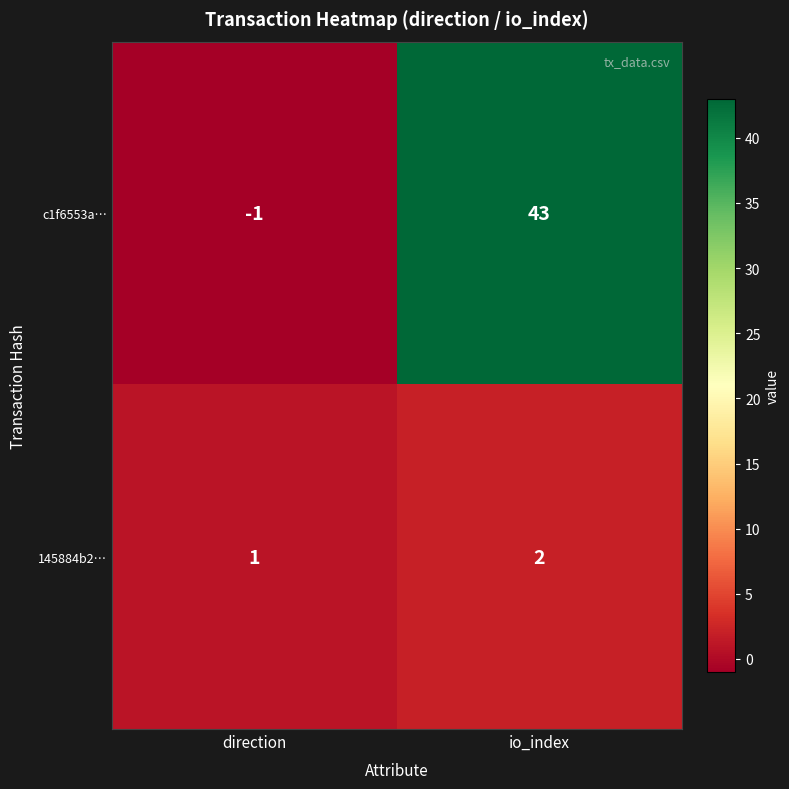

What is the spread (max minus min) of values at io_index?

41